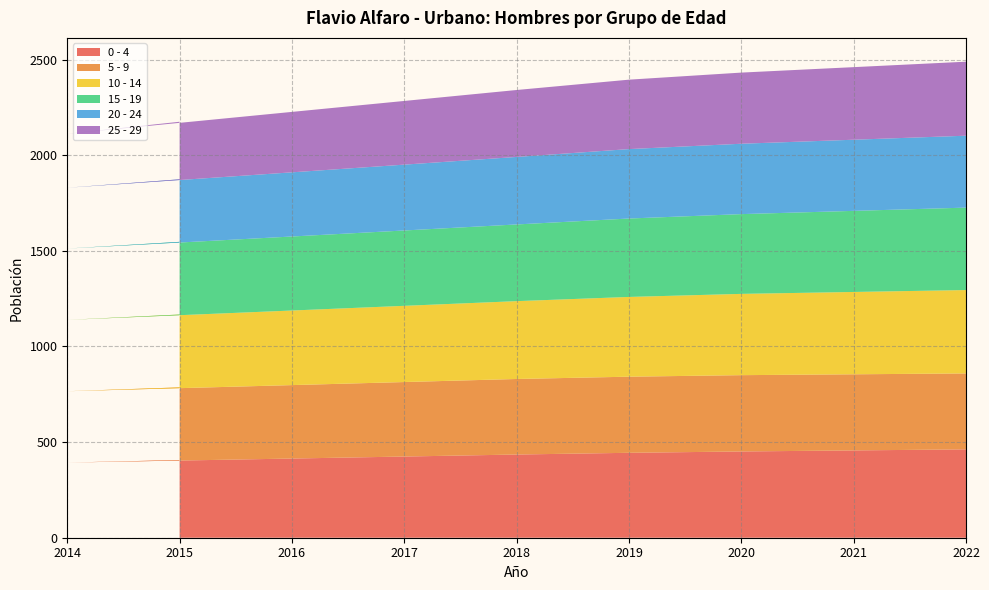

What is the highest value of the 0 - 4 series?

462